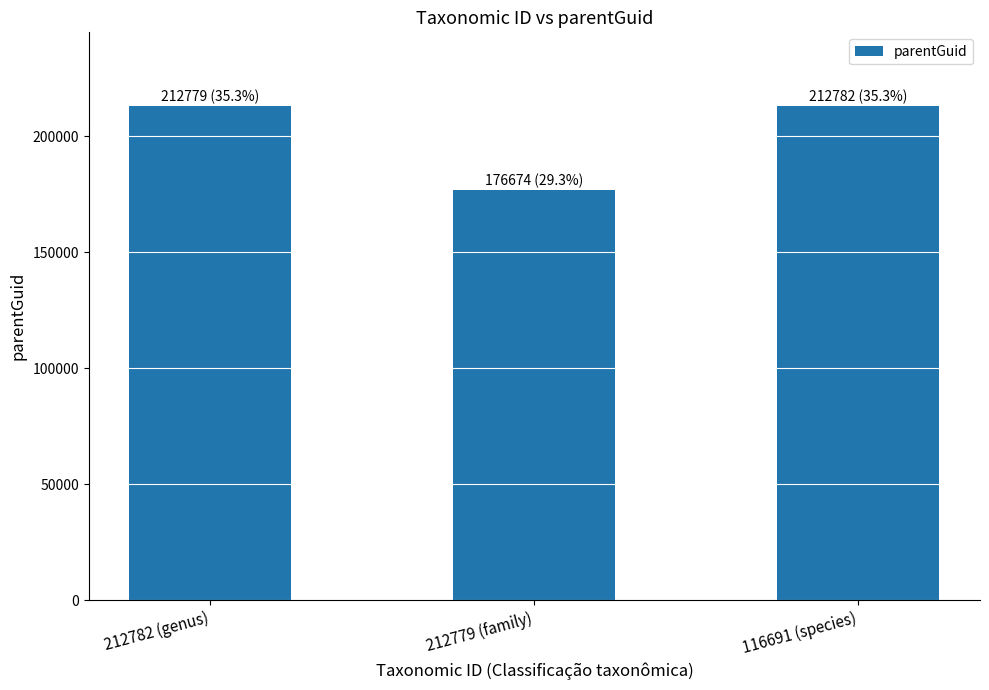

What is the change in value from 212779 (family) to 116691 (species)?

+36108